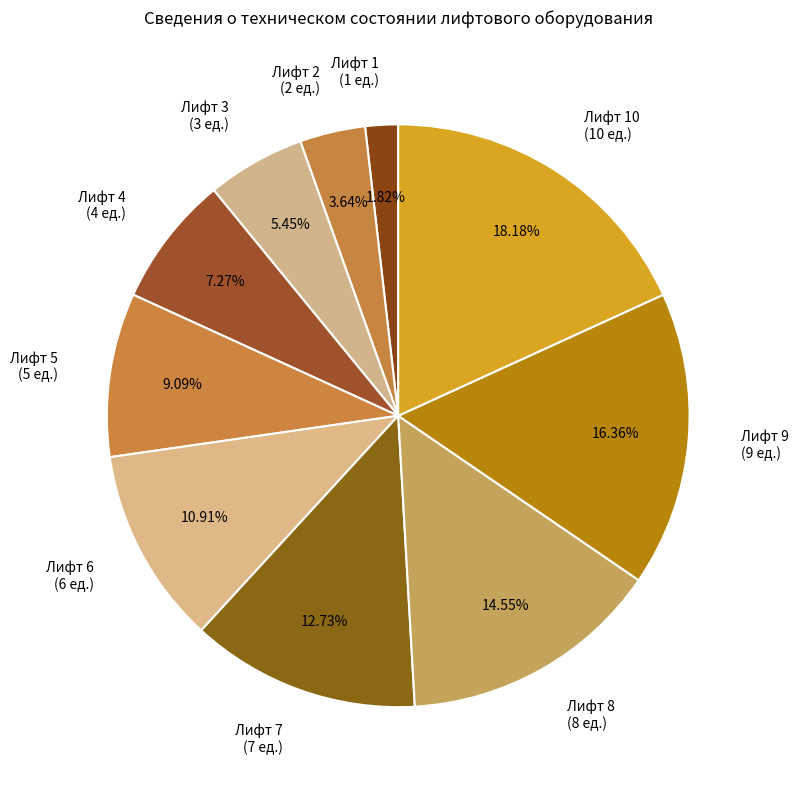

Which has a higher value, Лифт 7 (7 ед.) or Лифт 6 (6 ед.)?

Лифт 7 (7 ед.)